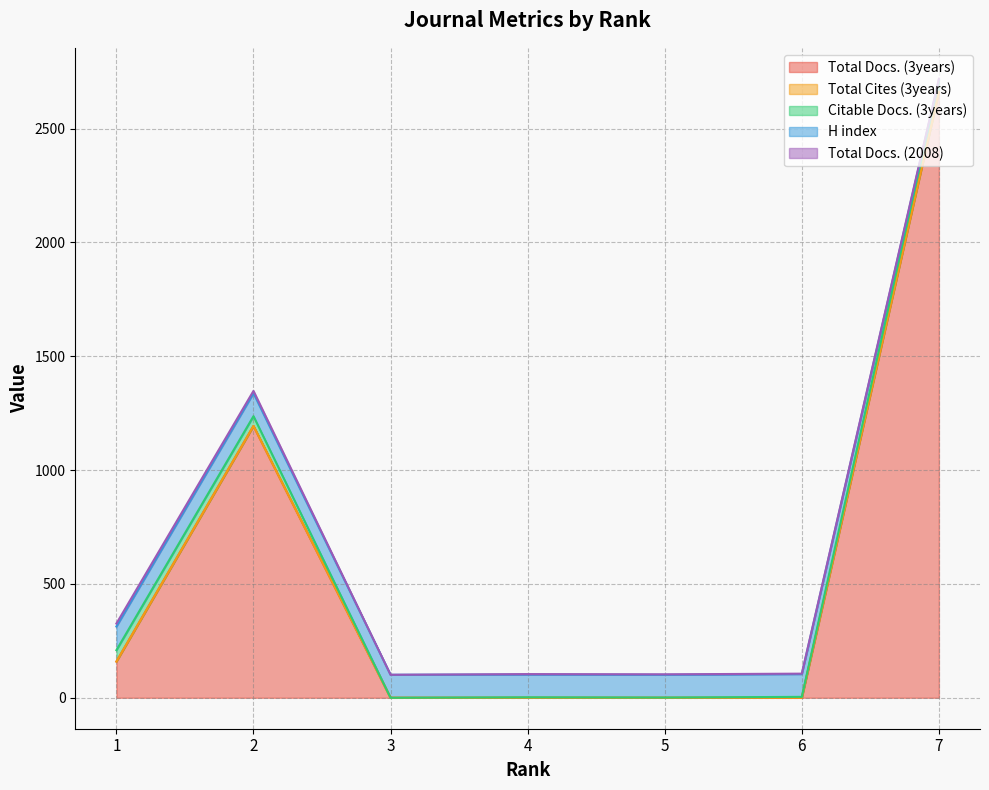

Is the value of Total Docs. (3years) at 5 greater than the value of Citable Docs. (3years) at 7?

No